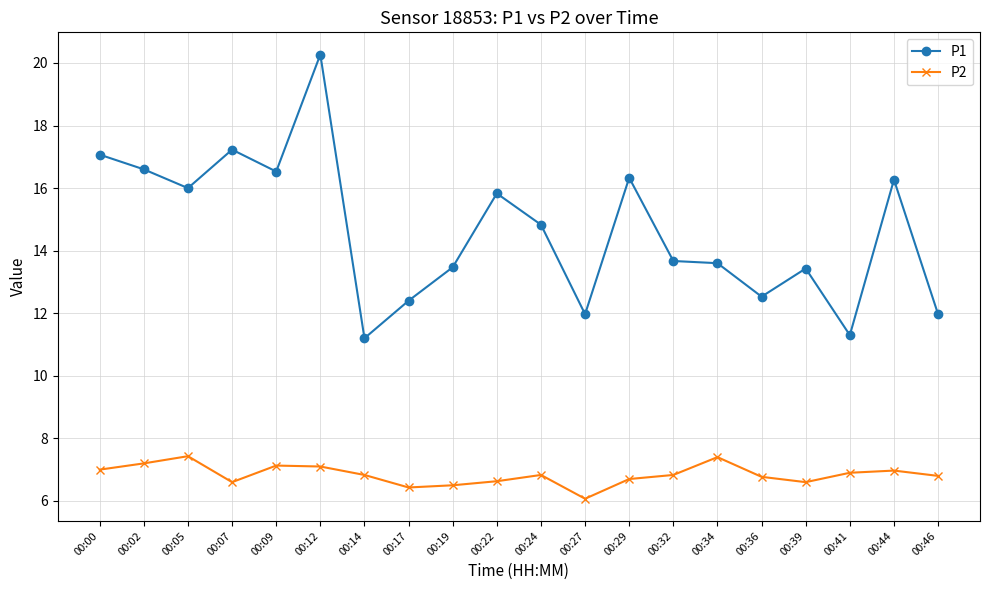

What value does the P1 series have at 00:05?

16.0